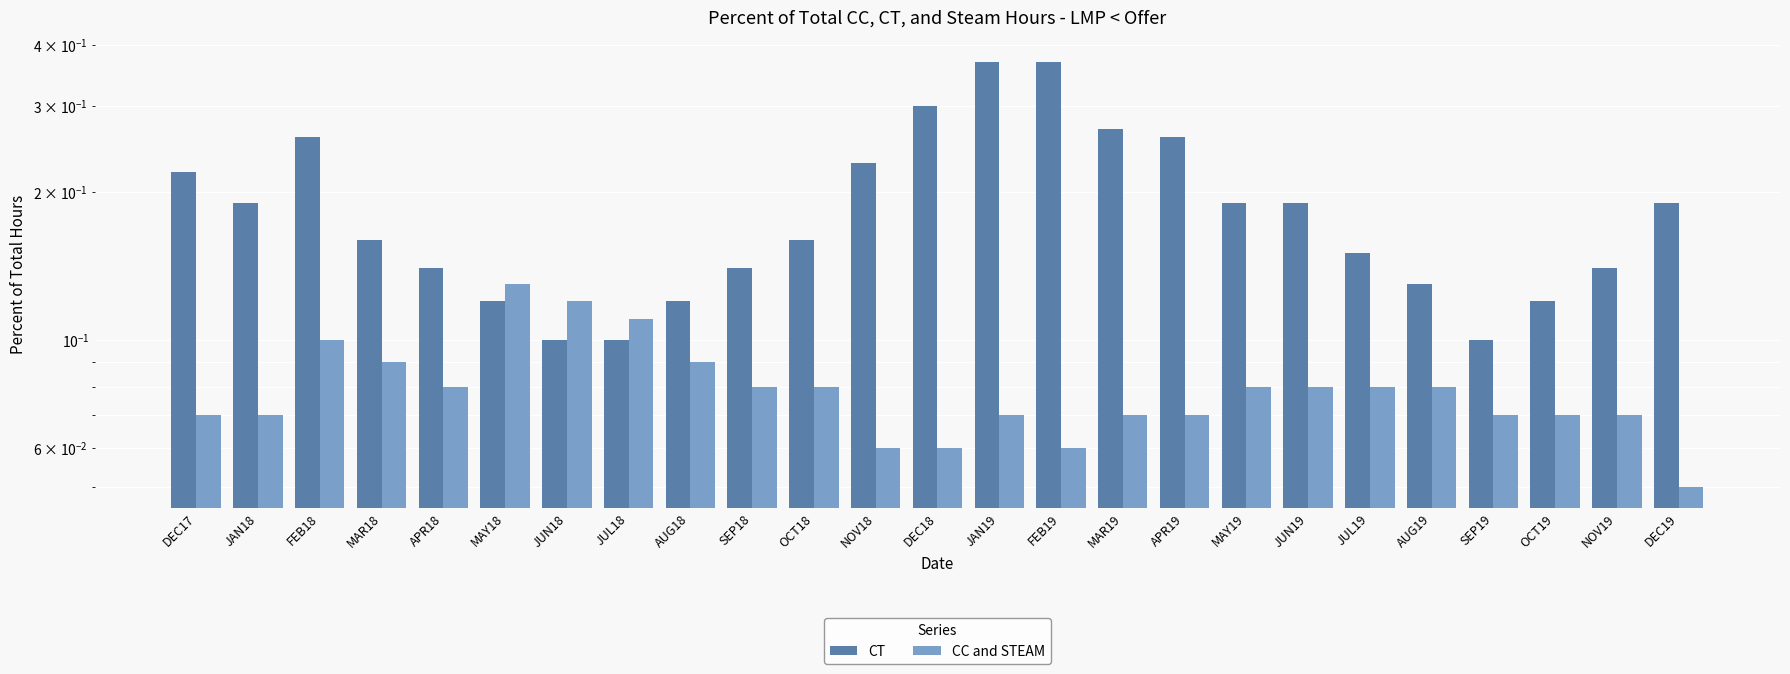

Which label corresponds to the largest value in the chart?

JAN19